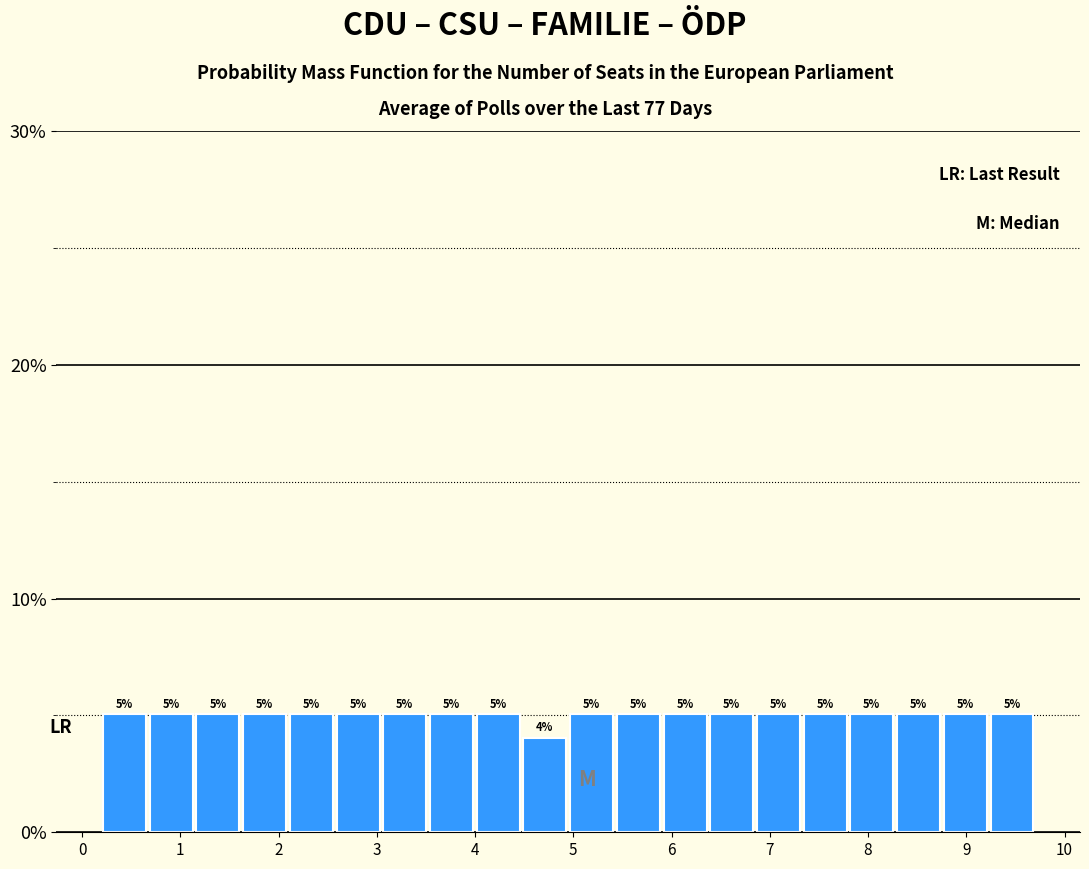

What is the height of the bar covering 5.4 to 5.9 on the x-axis? The bar edges are not printed on the chart, so give them approximately, as read against the axis.

5